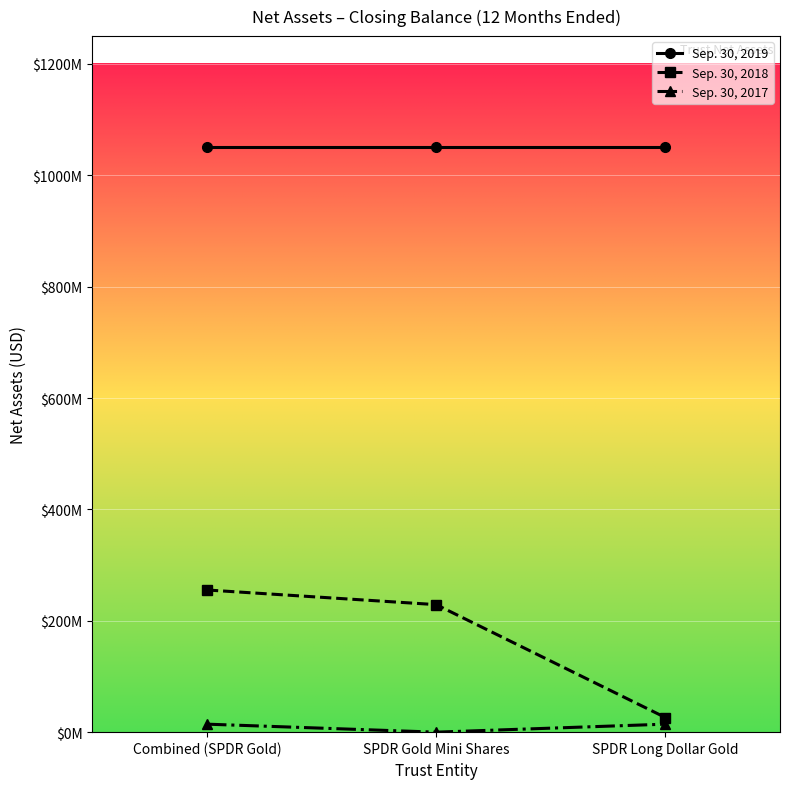

Is this an area chart (filled region under the line)?

No